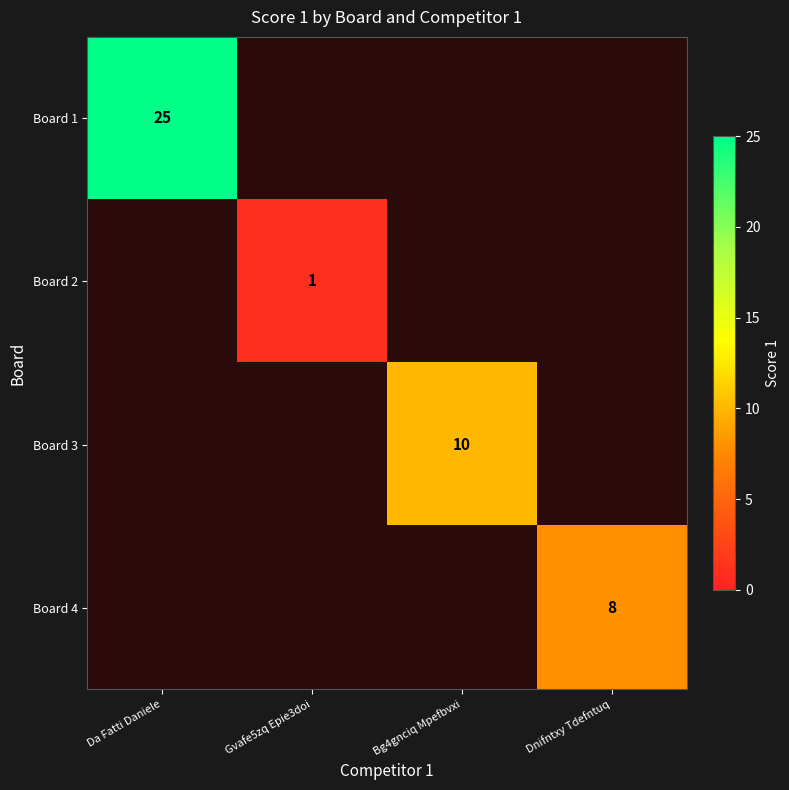

The value of Board 1 at Da Fatti Daniele is 25. True or false?

True